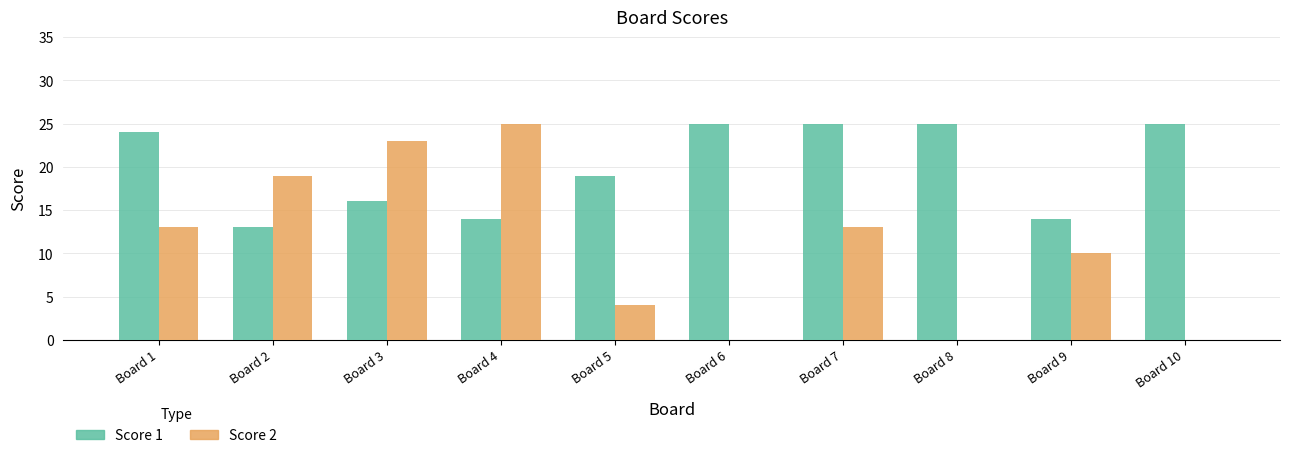

The value of Score 2 at Board 6 is 0. True or false?

True